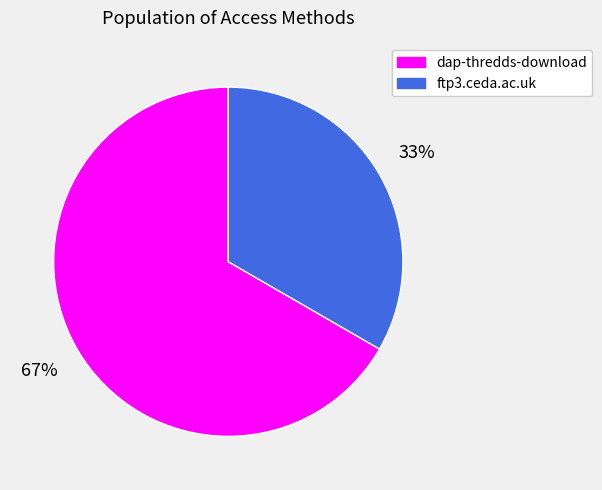

Which slice is the smallest?

ftp3.ceda.ac.uk